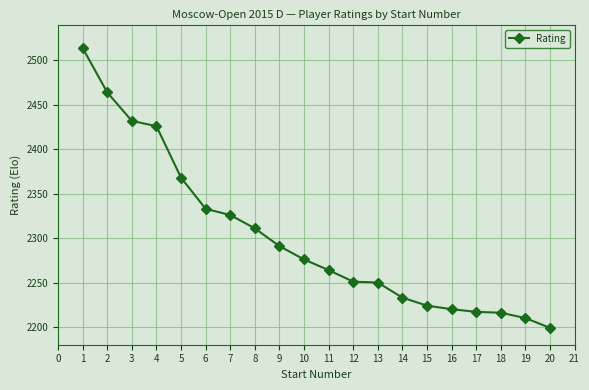

At which label is the value closest to 2356?

5